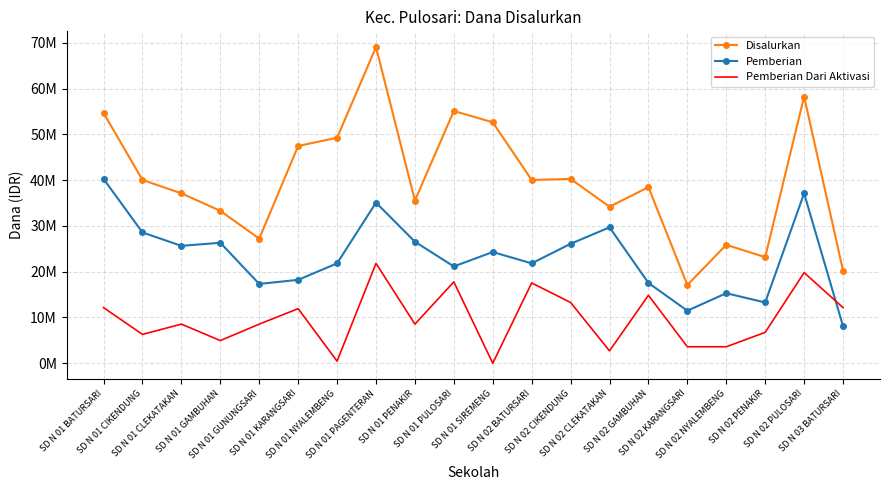

Rank the series by their average value, from lowest to highest.

Pemberian Dari Aktivasi, Pemberian, Disalurkan